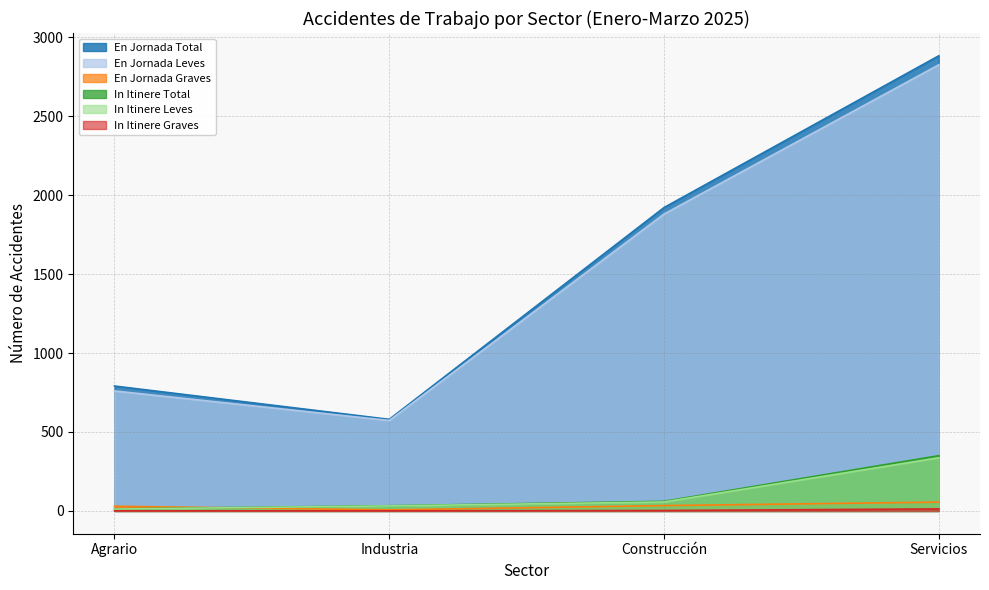

What is the maximum value shown in the chart?

2882